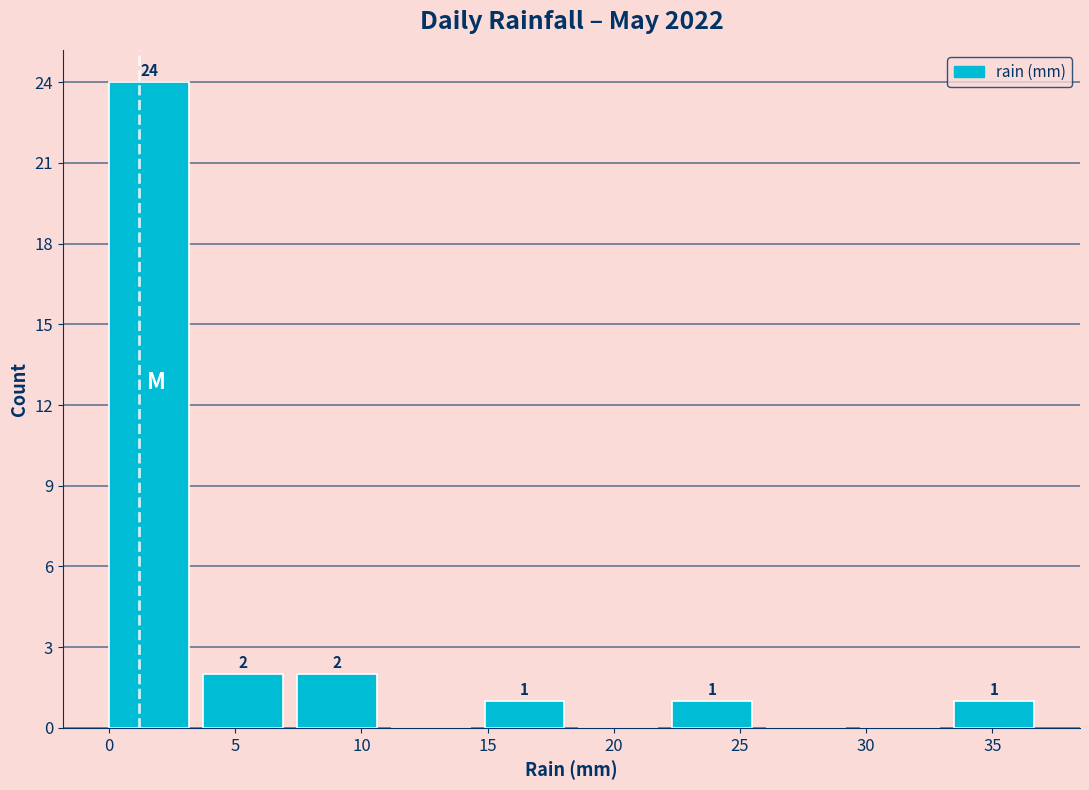

Over which range of the x-axis is the bar tallest?

0.0 to 3.5